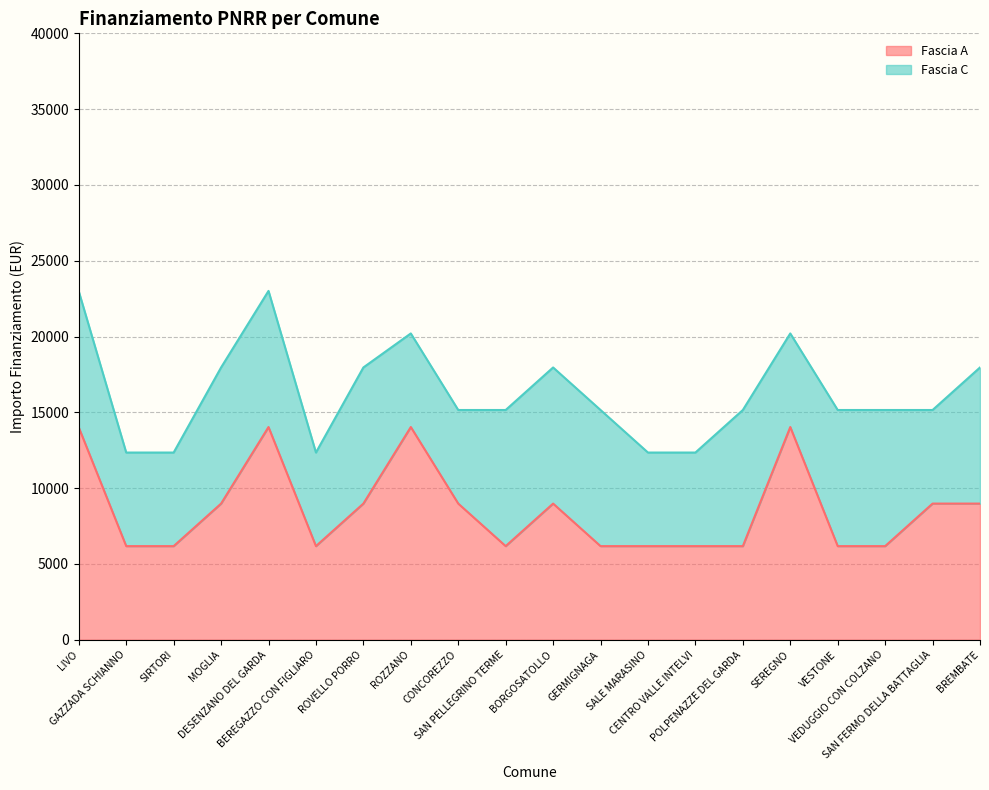

What is the average value?

8584.9